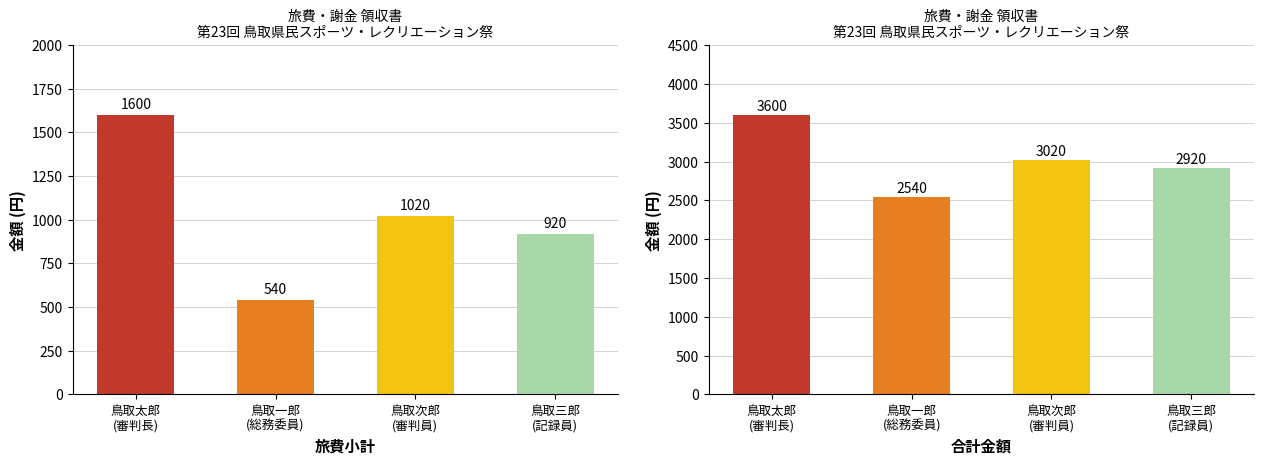

The 合計金額 series shows 1432 at 鳥取太郎
(審判長). True or false?

False